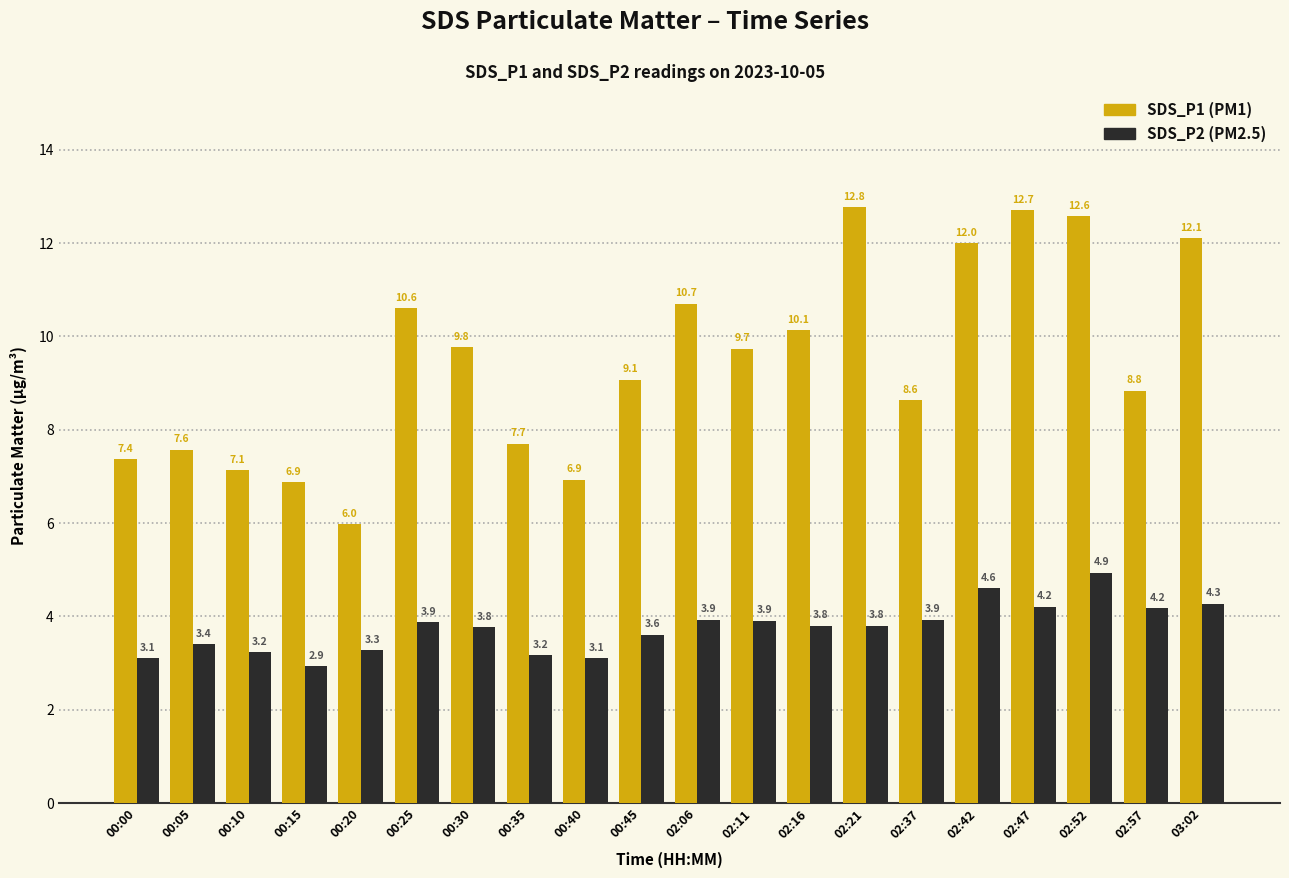

What is the total value across all series at 00:35?

10.9